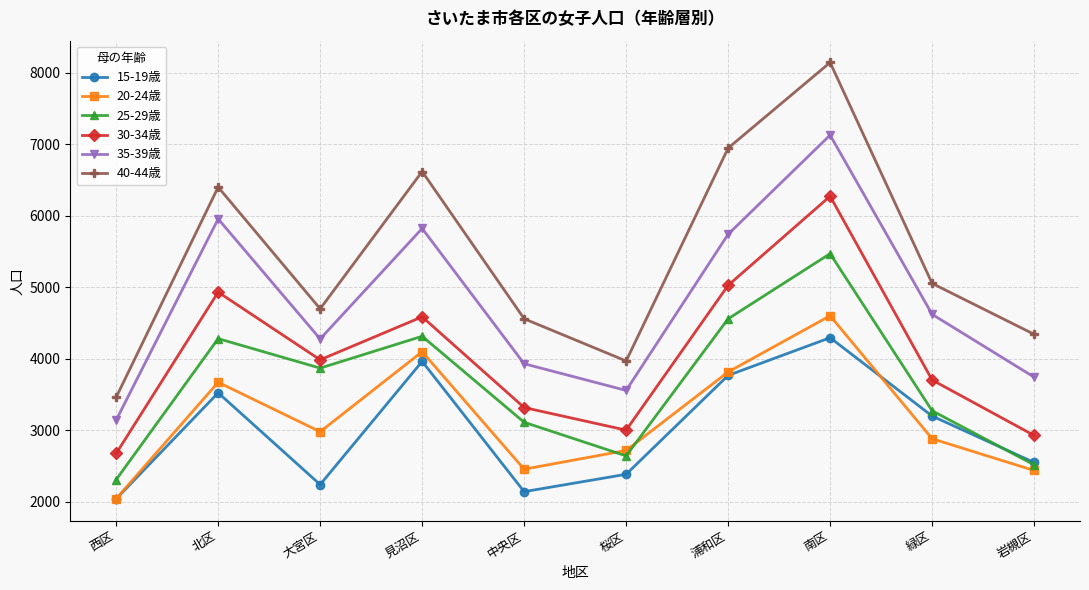

List the series in order of their peak value, lowest first.

15-19歳, 20-24歳, 25-29歳, 30-34歳, 35-39歳, 40-44歳